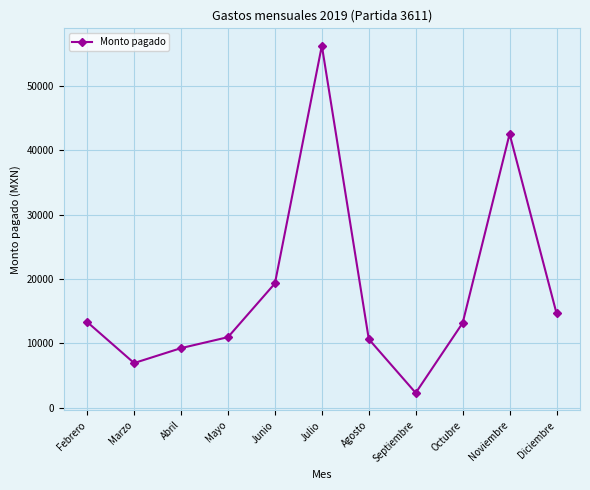

What is the change in value from Mayo to Diciembre?

+3693.8